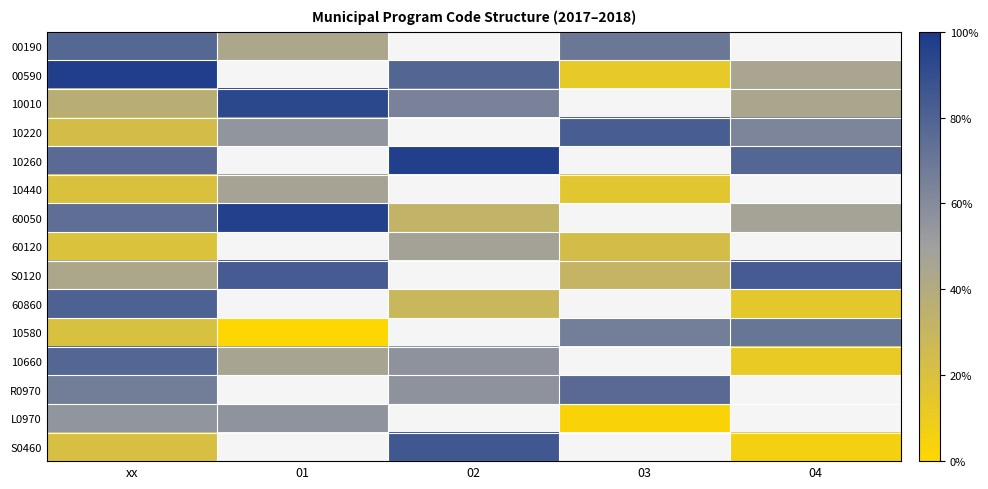

The value of 00590 at 02 is 0.8. True or false?

True